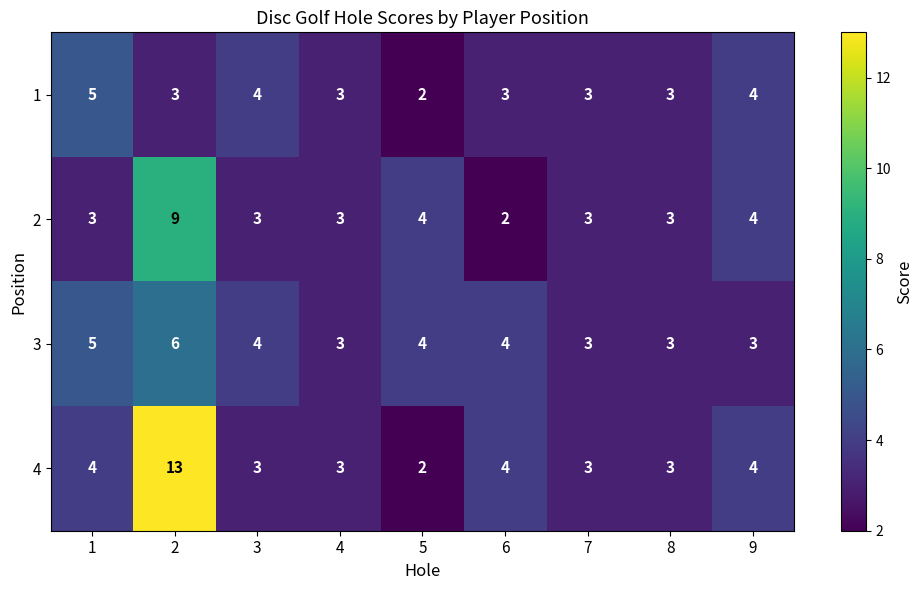

What is the difference between the maximum and minimum values in the 4 series?

11